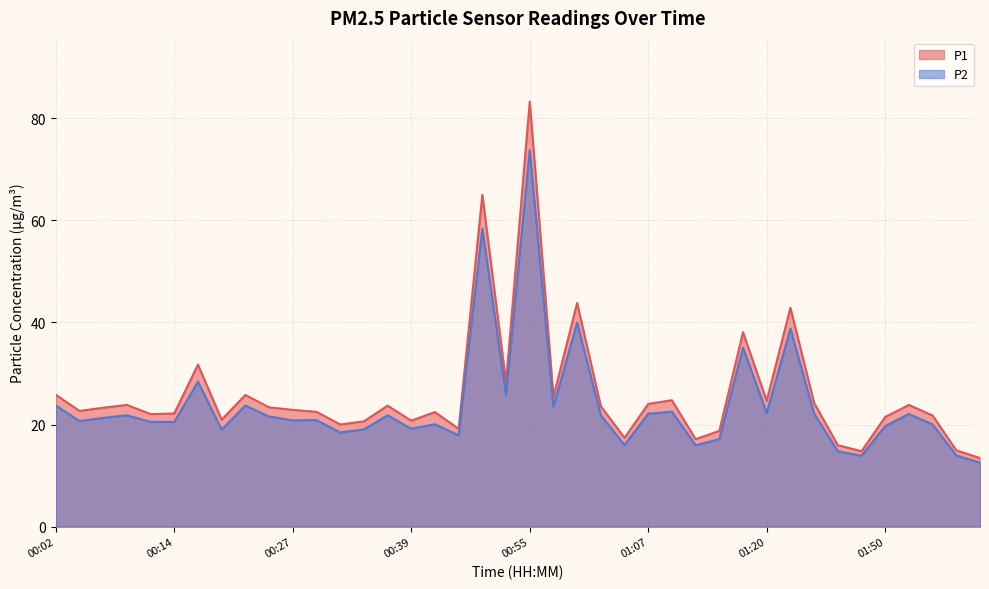

Reading left to right, list all the values displayed in this chart.

P1: 00:02=25.8	00:04=22.7	00:07=23.3	00:09=23.9	00:12=22.1	00:14=22.2	00:17=31.8	00:19=20.9	00:22=25.8	00:24=23.4	00:27=22.9	00:29=22.5	00:32=20.0	00:34=20.6	00:37=23.7	00:39=20.8	00:42=22.4	00:47=19.2	00:50=65.0	00:52=28.3	00:55=83.3	00:57=25.4	01:00=43.8	01:02=23.6	01:05=17.4	01:07=24.1	01:10=24.8	01:12=17.1	01:15=18.8	01:18=38.1	01:20=24.7	01:24=42.9	01:33=24.2	01:41=16.0	01:47=14.8	01:50=21.5	01:52=23.9	01:58=21.8	02:01=14.9	02:03=13.4
P2: 00:02=23.7	00:04=20.7	00:07=21.3	00:09=21.8	00:12=20.5	00:14=20.5	00:17=28.4	00:19=19.0	00:22=23.7	00:24=21.6	00:27=20.8	00:29=20.9	00:32=18.4	00:34=19.1	00:37=21.8	00:39=19.2	00:42=20.1	00:47=17.9	00:50=58.4	00:52=25.8	00:55=73.8	00:57=23.5	01:00=40.0	01:02=21.8	01:05=16.0	01:07=22.1	01:10=22.5	01:12=15.9	01:15=17.1	01:18=35.1	01:20=22.3	01:24=38.8	01:33=22.1	01:41=14.8	01:47=13.9	01:50=19.7	01:52=22.1	01:58=20.0	02:01=13.9	02:03=12.5